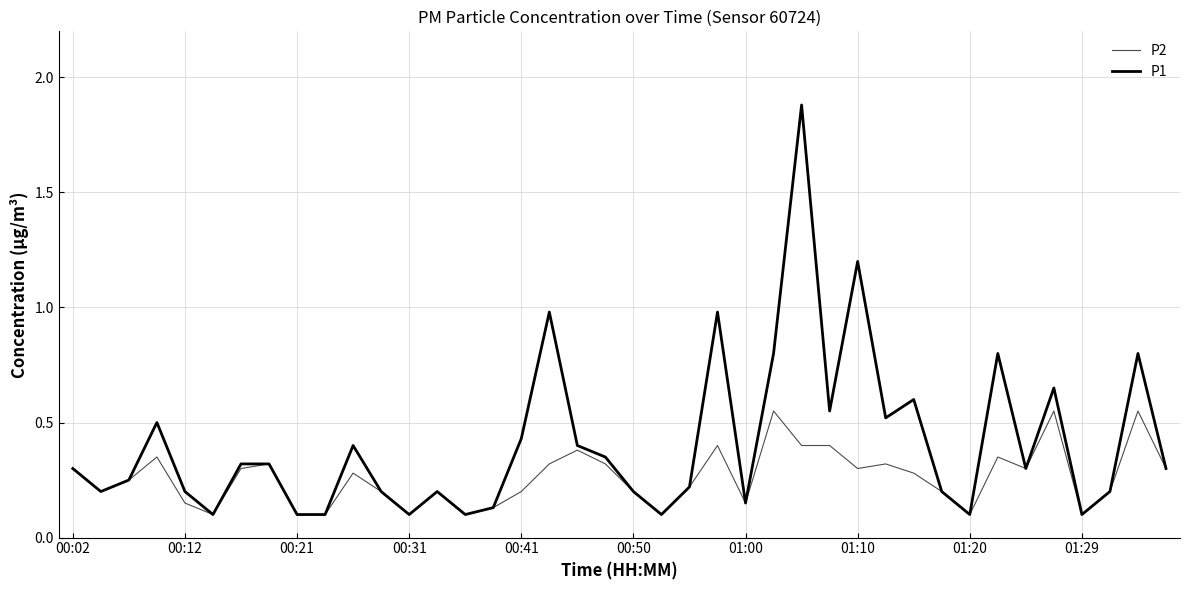

True or false: P2 has more than 1 points higher than both neighbors.

True